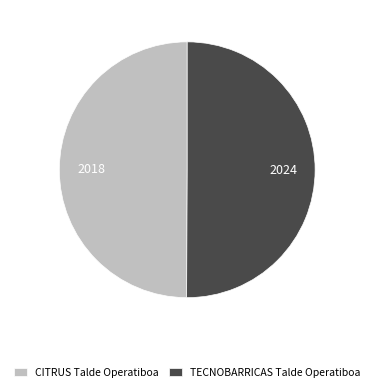

Approximately how many times larger is the value at TECNOBARRICAS Talde Operatiboa compared to CITRUS Talde Operatiboa?

1.0